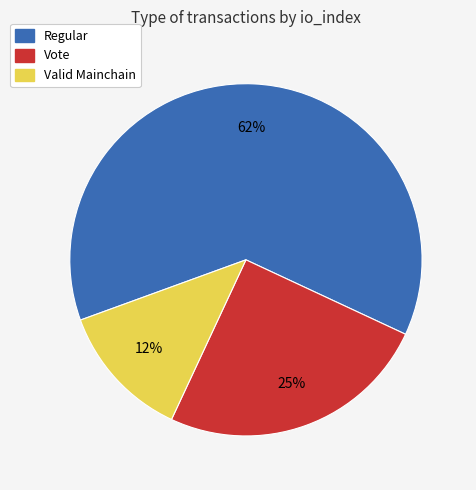

Which slice is the largest?

Regular